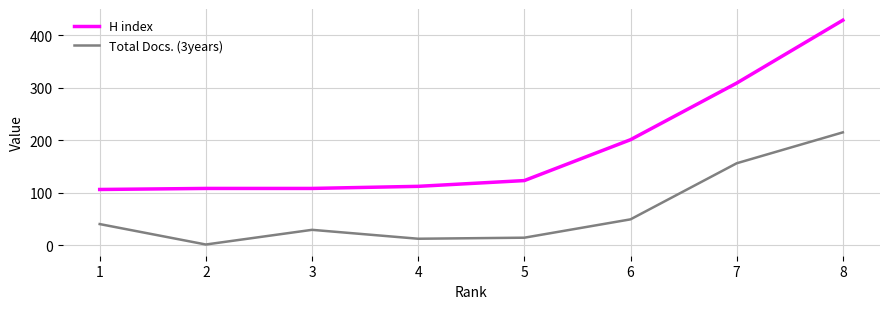

What is the difference between the second highest and minimum values in the Total Docs. (3years) series?

155